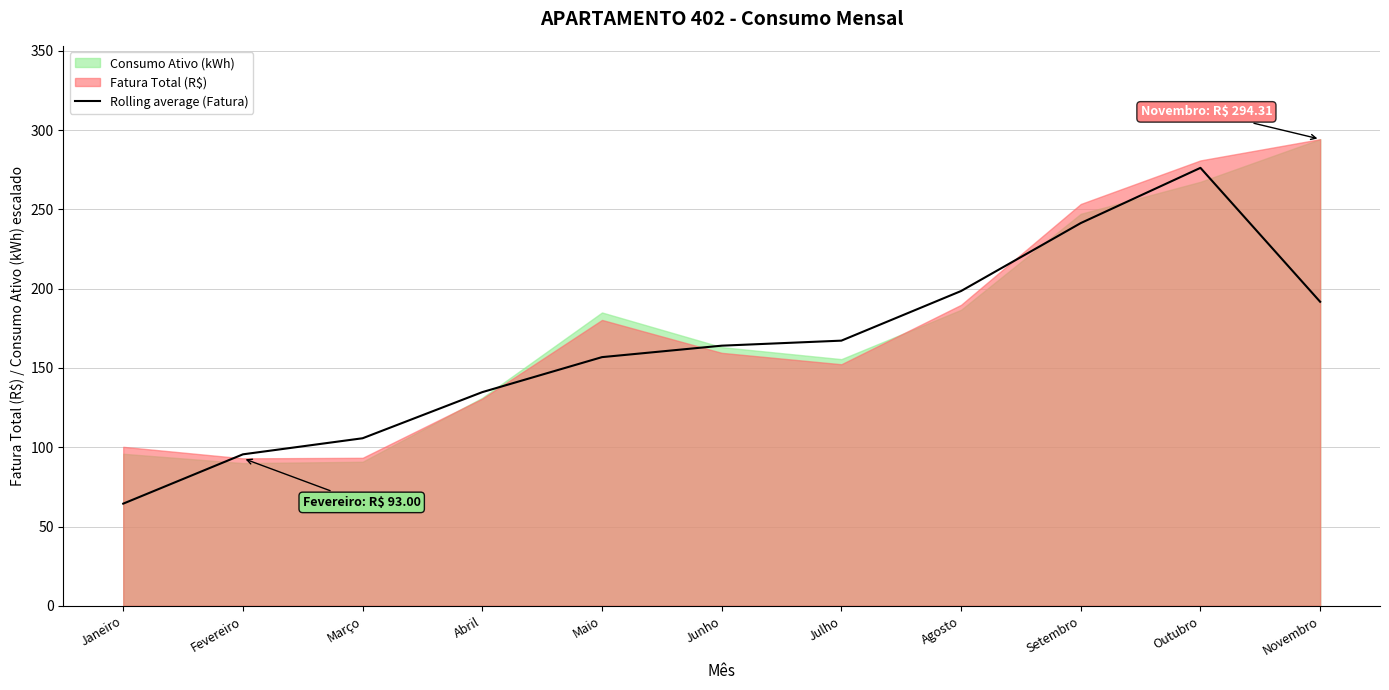

Reading right to left, what are all the values shown in this chart?

Novembro=191.7	Outubro=276.2	Setembro=241.4	Agosto=198.5	Julho=167.2	Junho=164.1	Maio=156.8	Abril=134.8	Março=105.7	Fevereiro=95.5	Janeiro=64.4